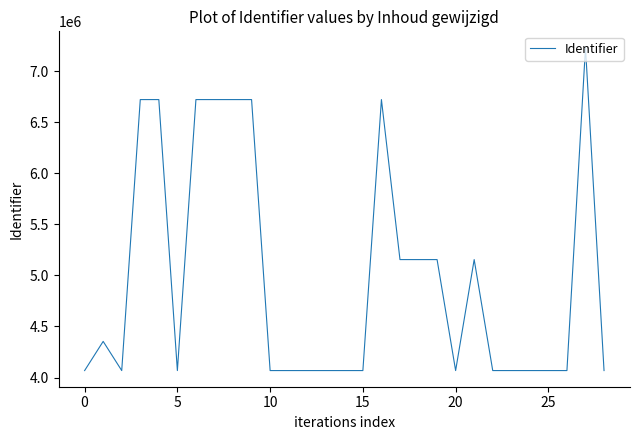

What is the greatest value displayed?

7230998